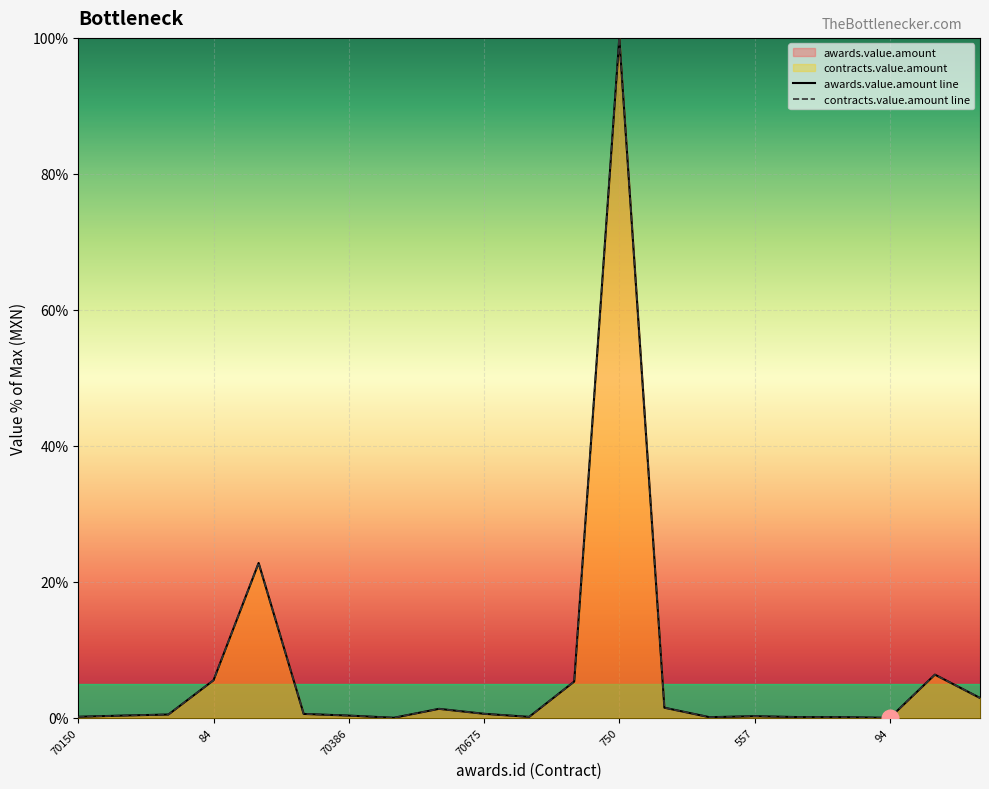

True or false: contracts.value.amount has a value of 1.5 at 700.

True